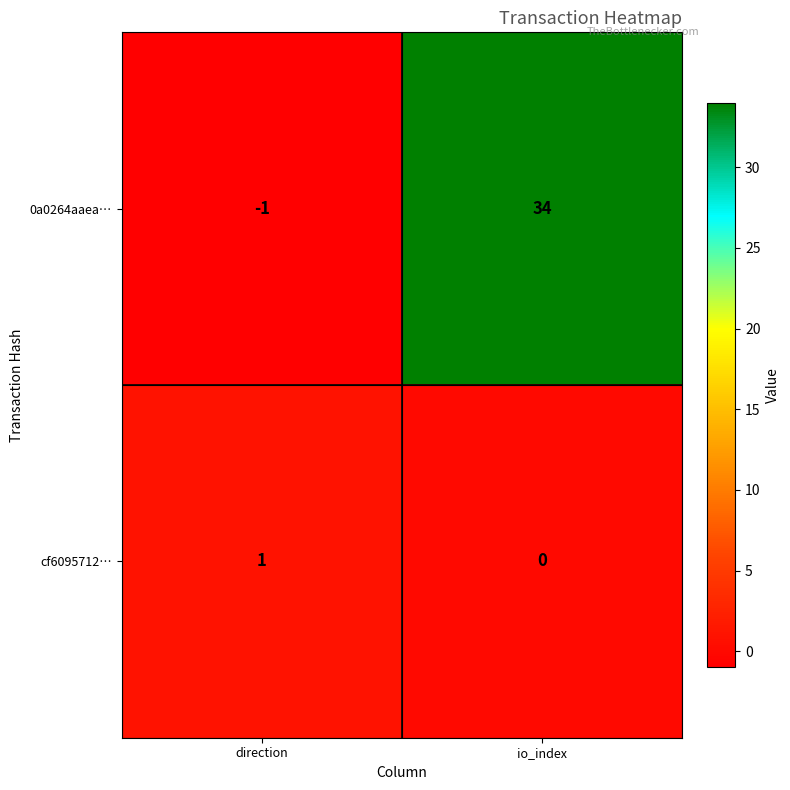

How many distinct data groups are displayed?

2